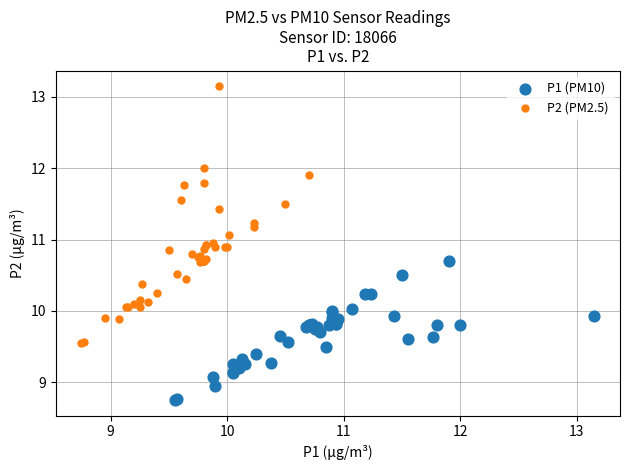

Which series reaches the minimum Y coordinate?

P1 (PM10)